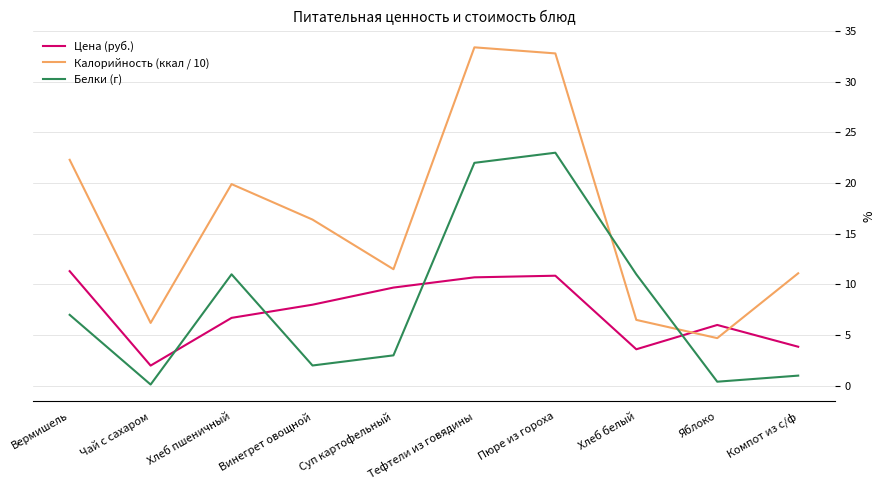

What is the difference between the maximum and second lowest values in the Белки (г) series?

22.6